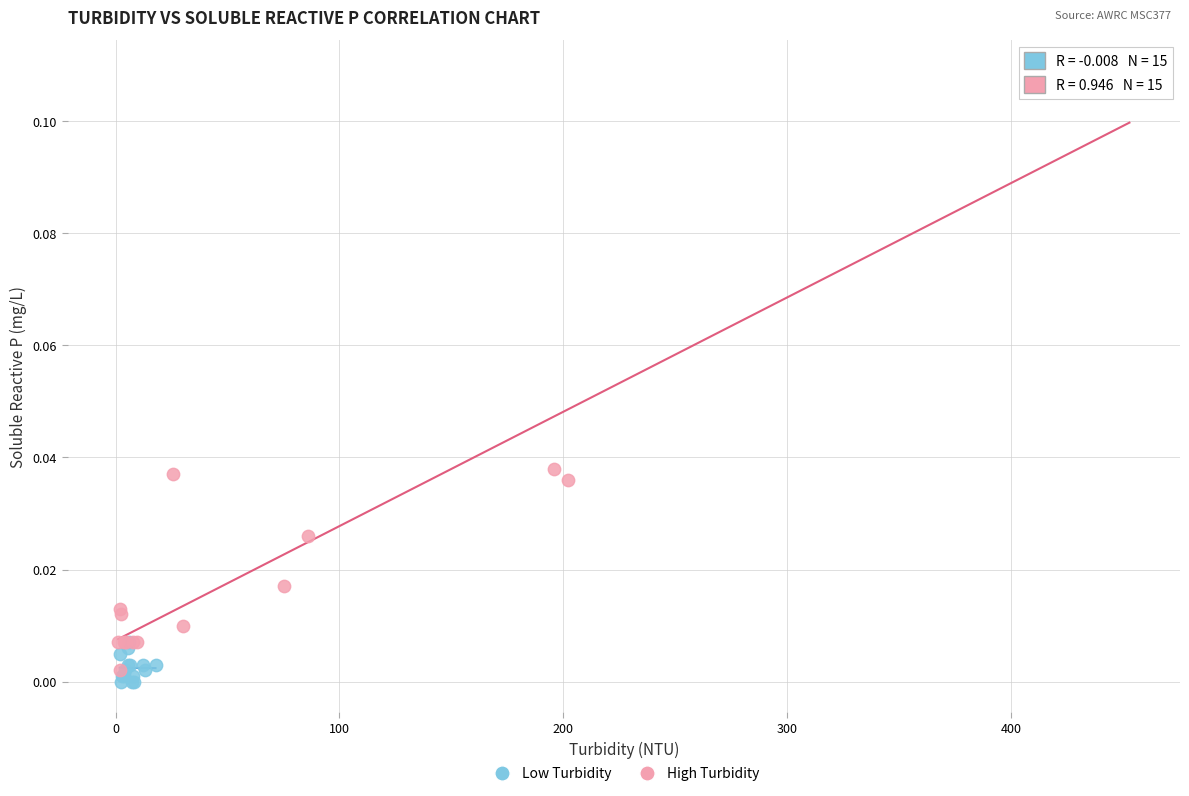

Which series has the widest spread of Y values?

High Turbidity